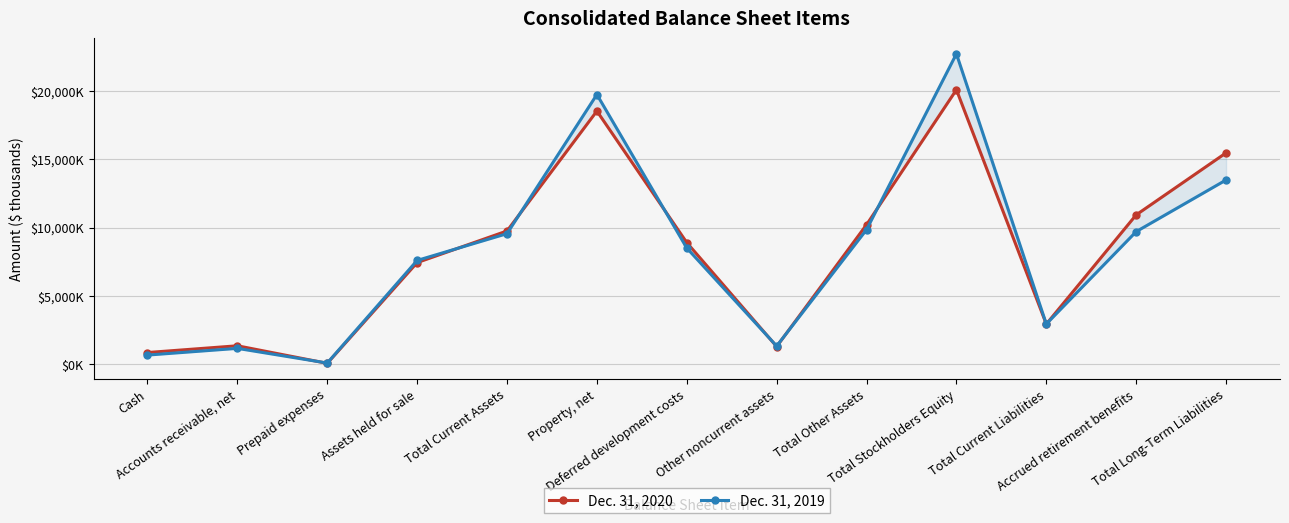

True or false: Dec. 31, 2019 has more than 1 interior local peaks.

True